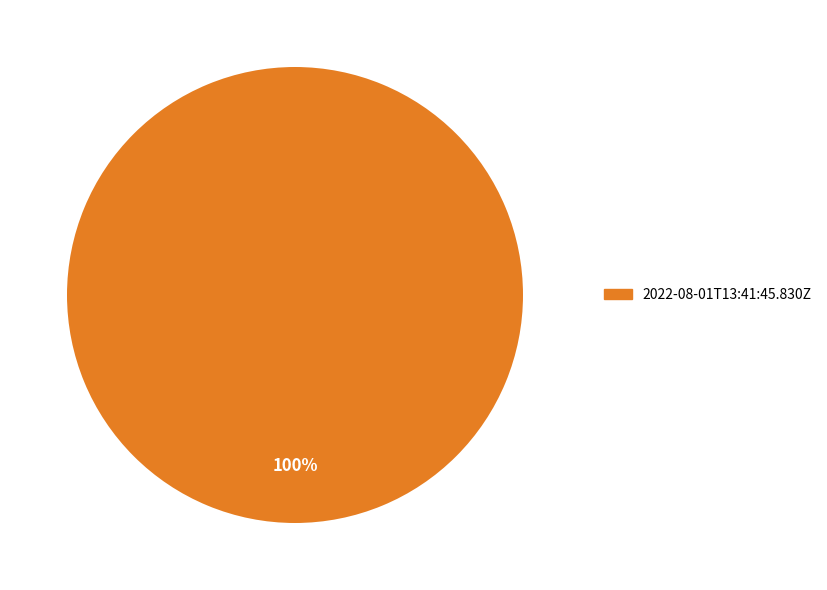

Is there any slice that represents more than half of the pie?

Yes